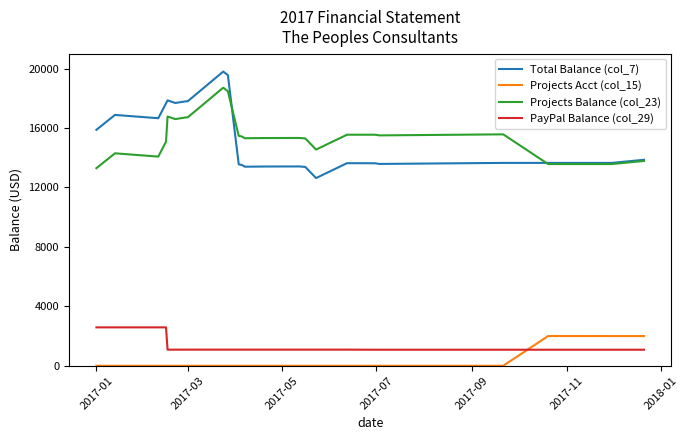

What is the greatest value displayed?

19798.7